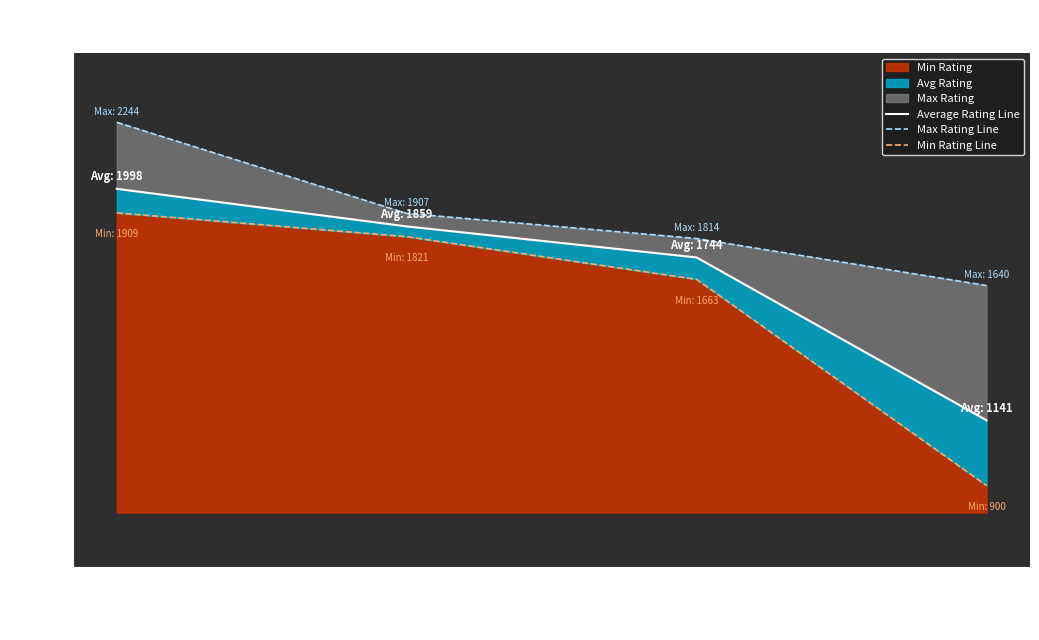

Rank the series by their average value, from highest to lowest.

Max Rating Line, Average Rating Line, Min Rating Line